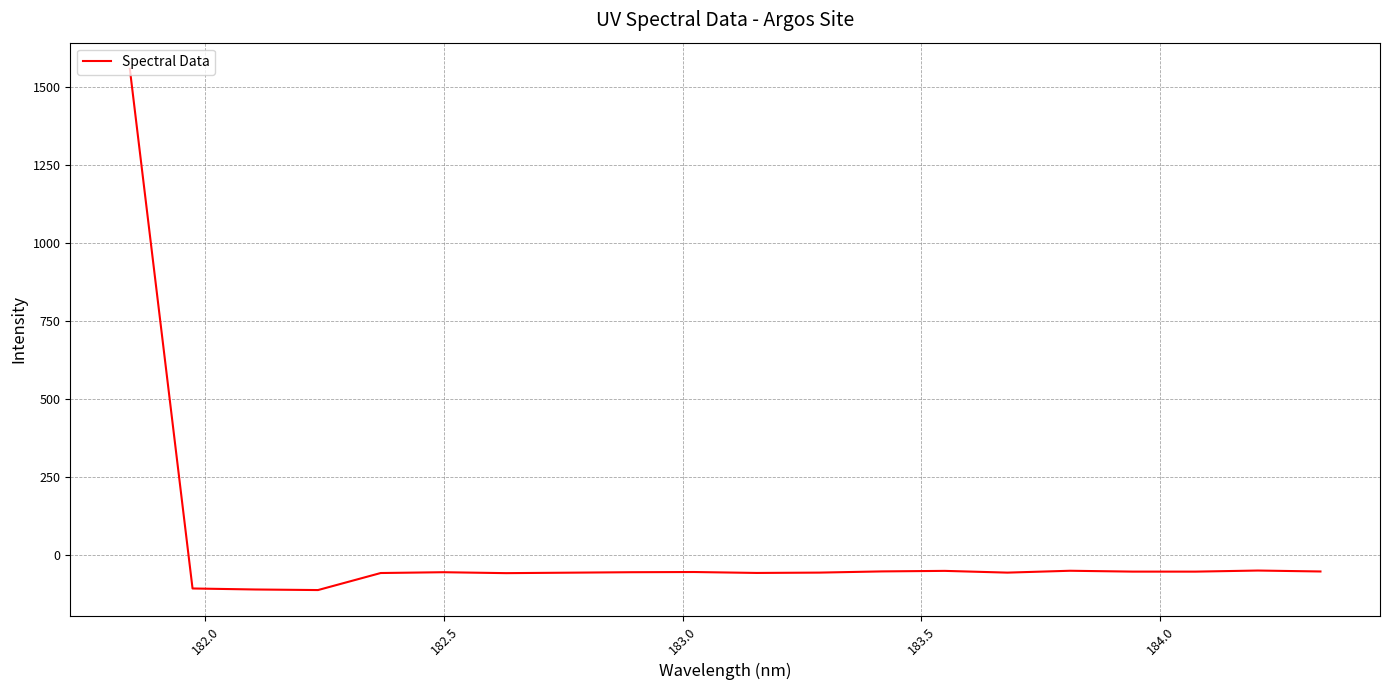

How many values are below -54?

12